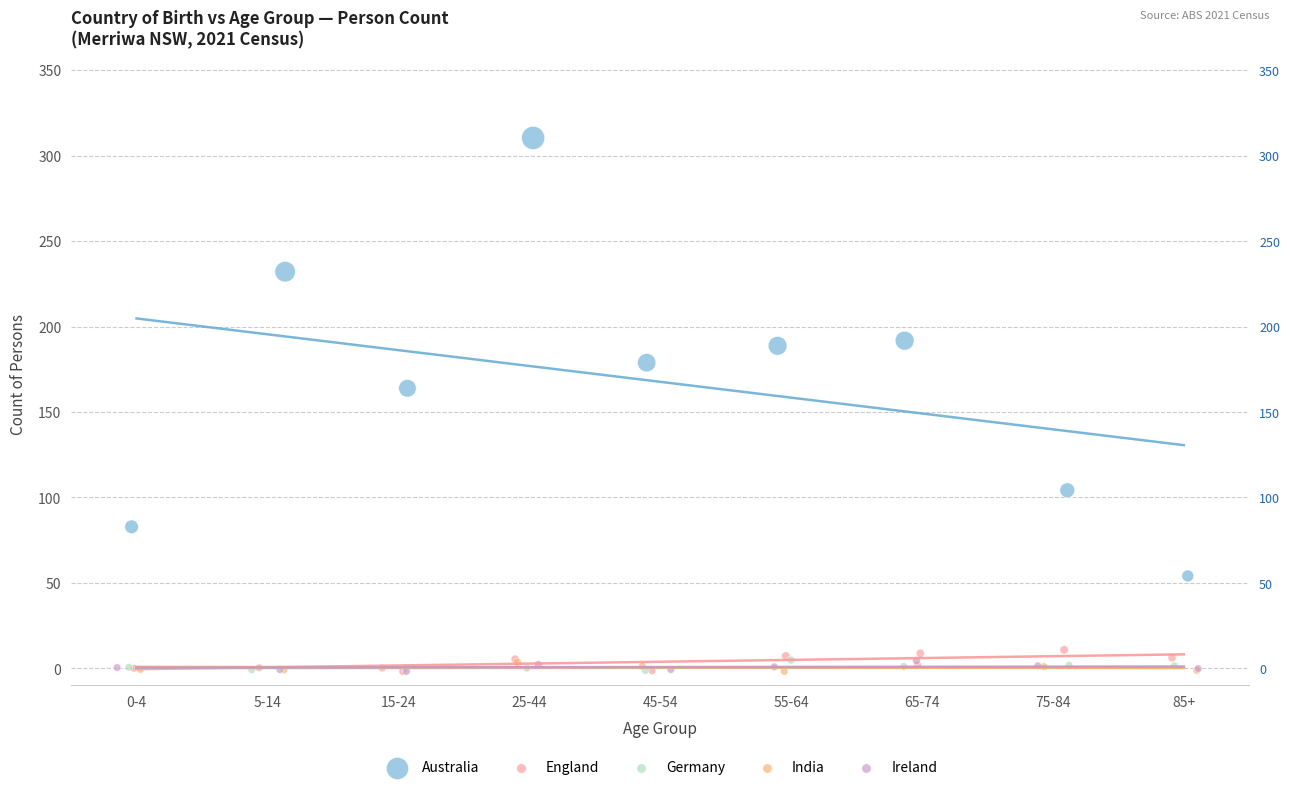

Which series contains the highest Y value?

Australia